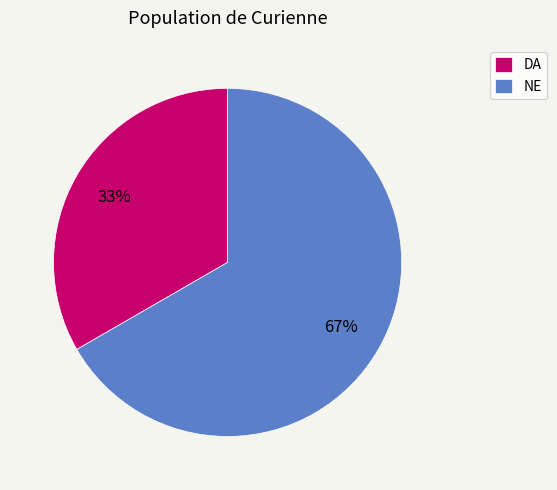

Which category has the smallest portion of the pie?

DA